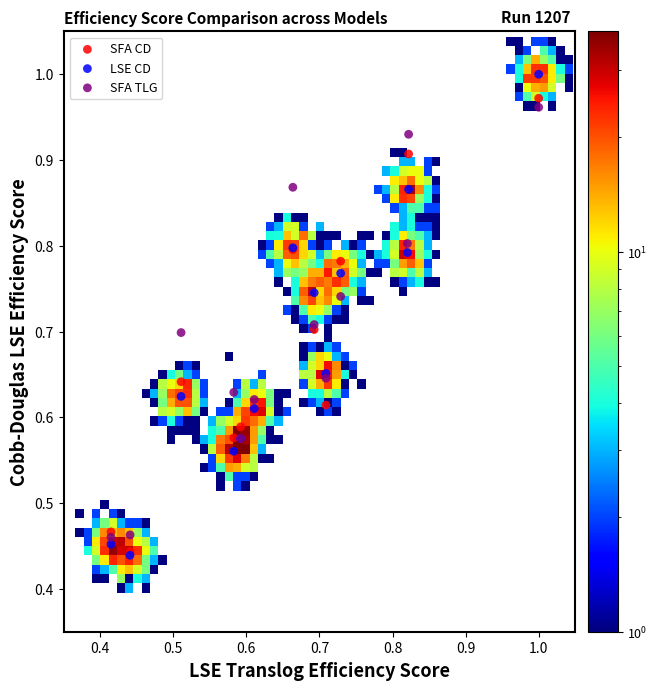

What are all the series names shown in the legend?

SFA CD, LSE CD, SFA TLG